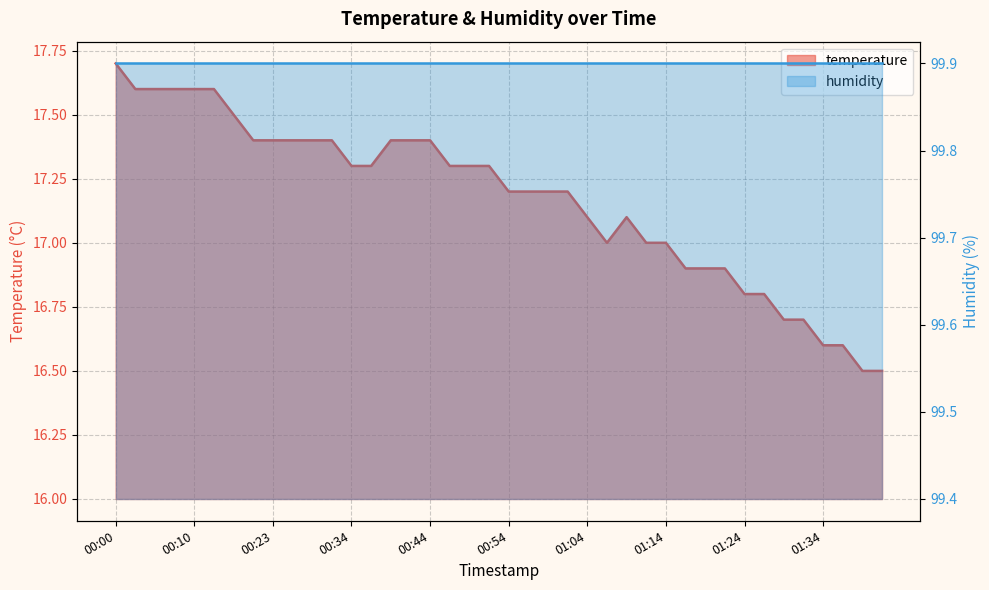

Between 00:59 and 00:44, which is larger?

00:44